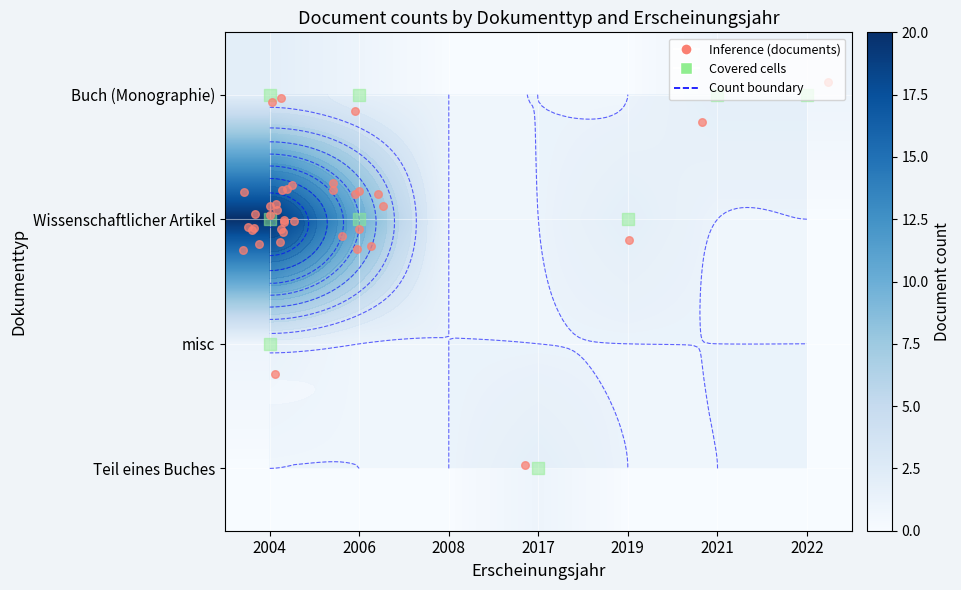

Rank the categories by Teil eines Buches value from highest to lowest.

2017, 2004, 2006, 2008, 2019, 2021, 2022